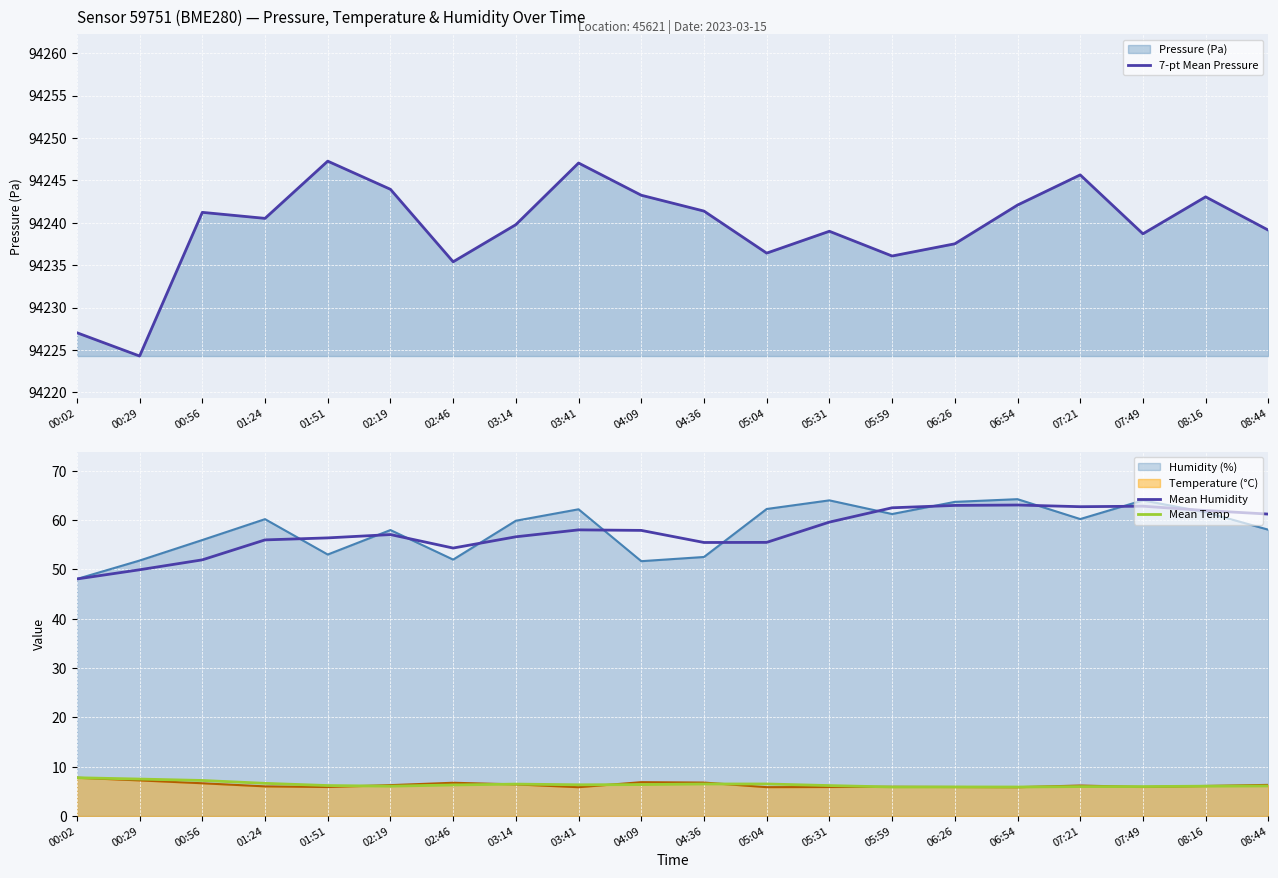

List the series in order of their peak value, lowest first.

Mean Temp, Mean Humidity, 7-pt Mean Pressure